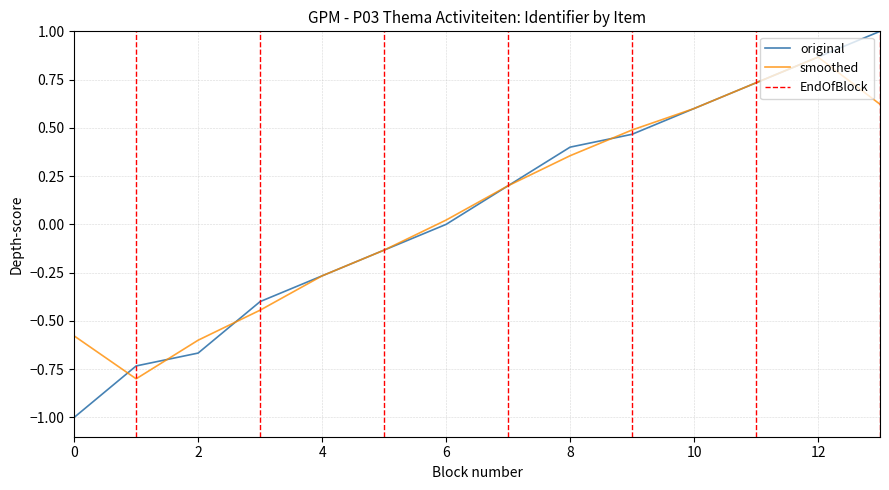

At which label does smoothed reach its peak?

12